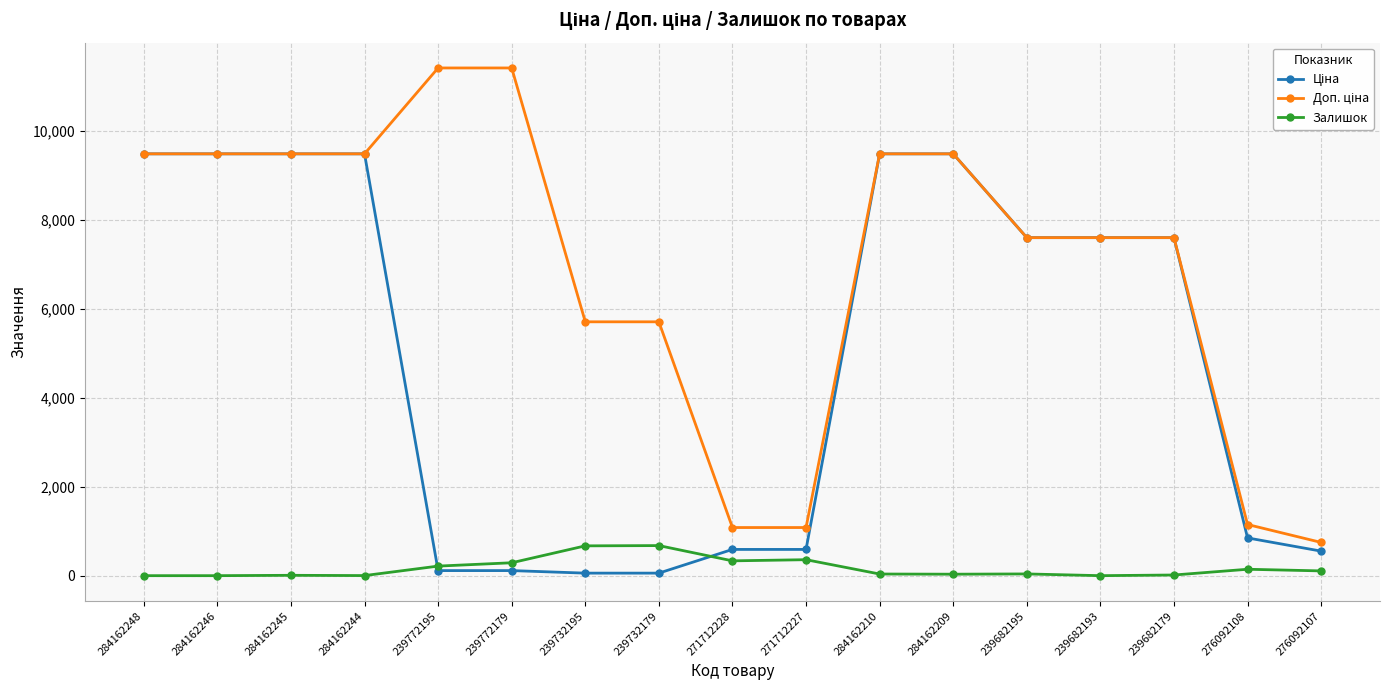

Is it true that Залишок equals 0.0 at 239682193?

True